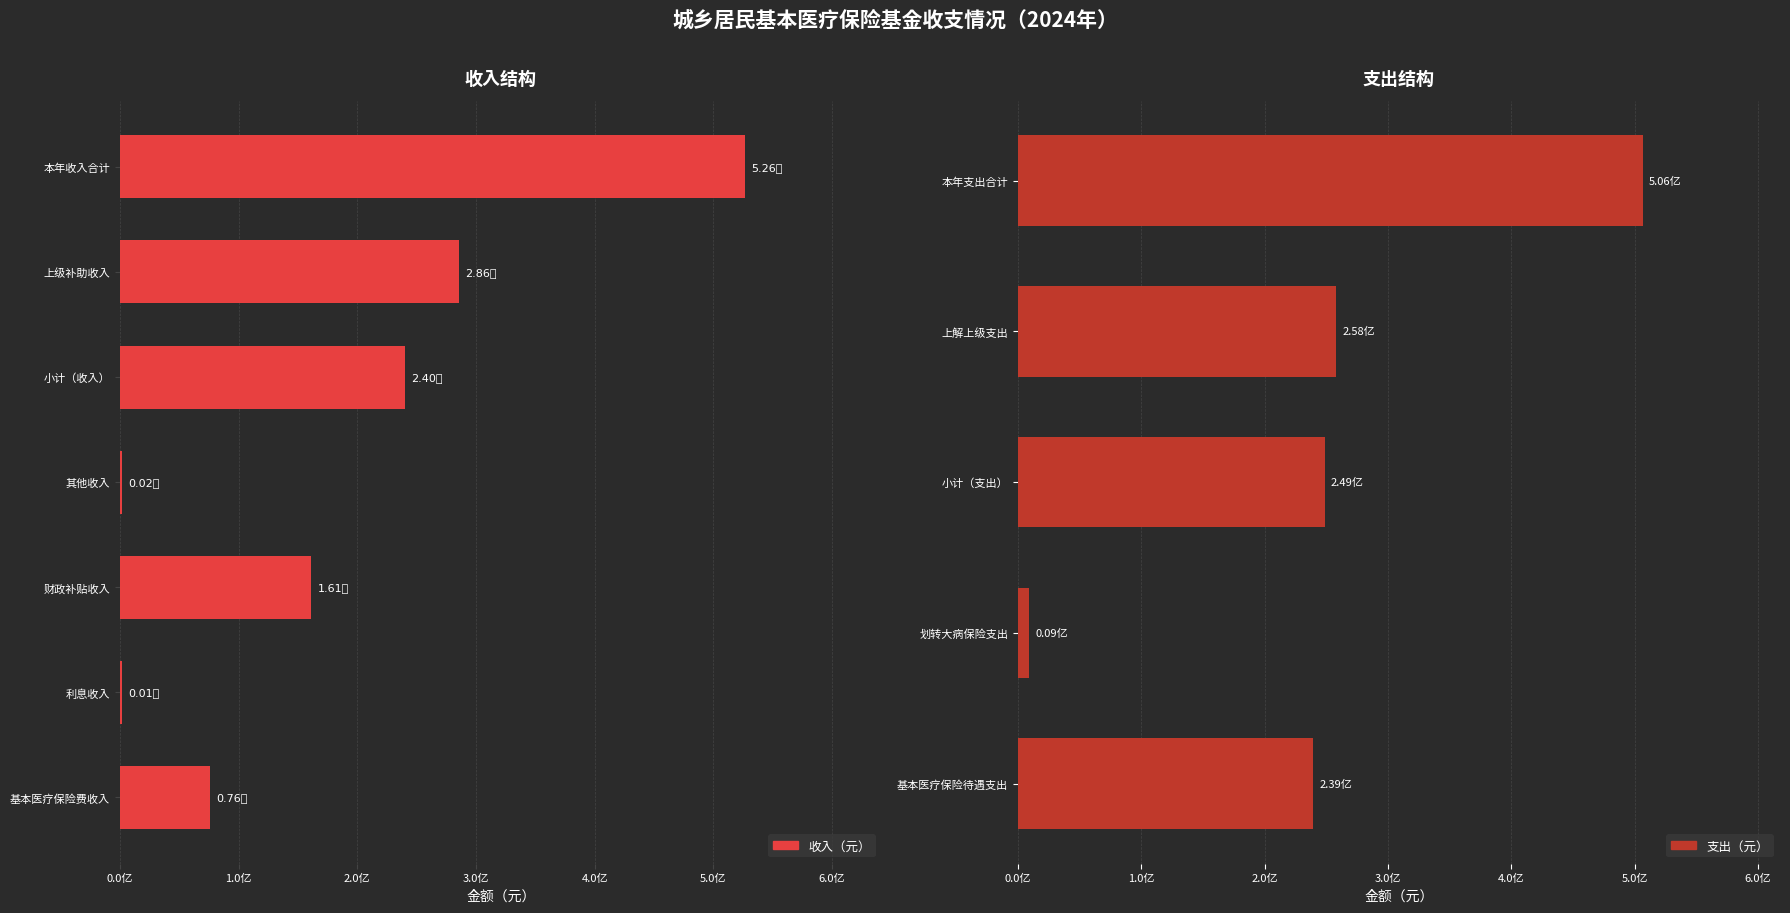

How many data points does each series have?

7